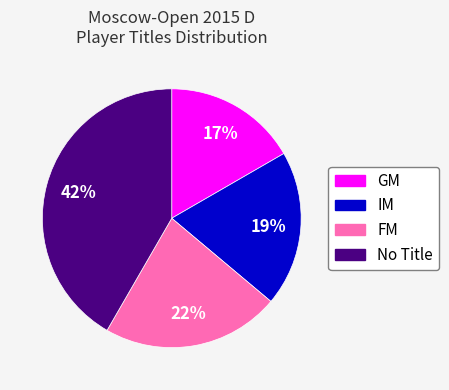

How many segments does this pie chart have?

4